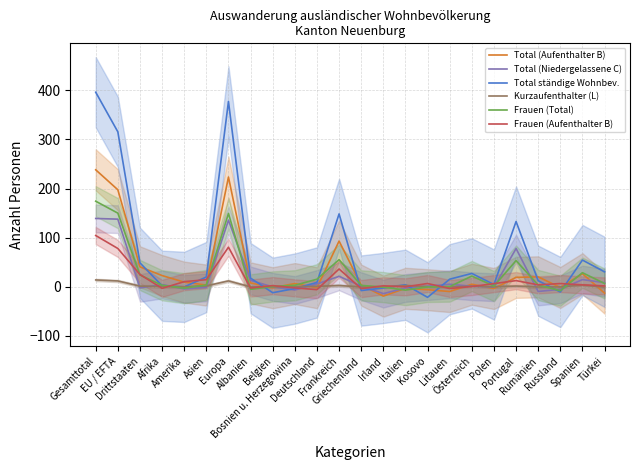

What is the difference between the highest and lowest values at Kosovo?

28.1